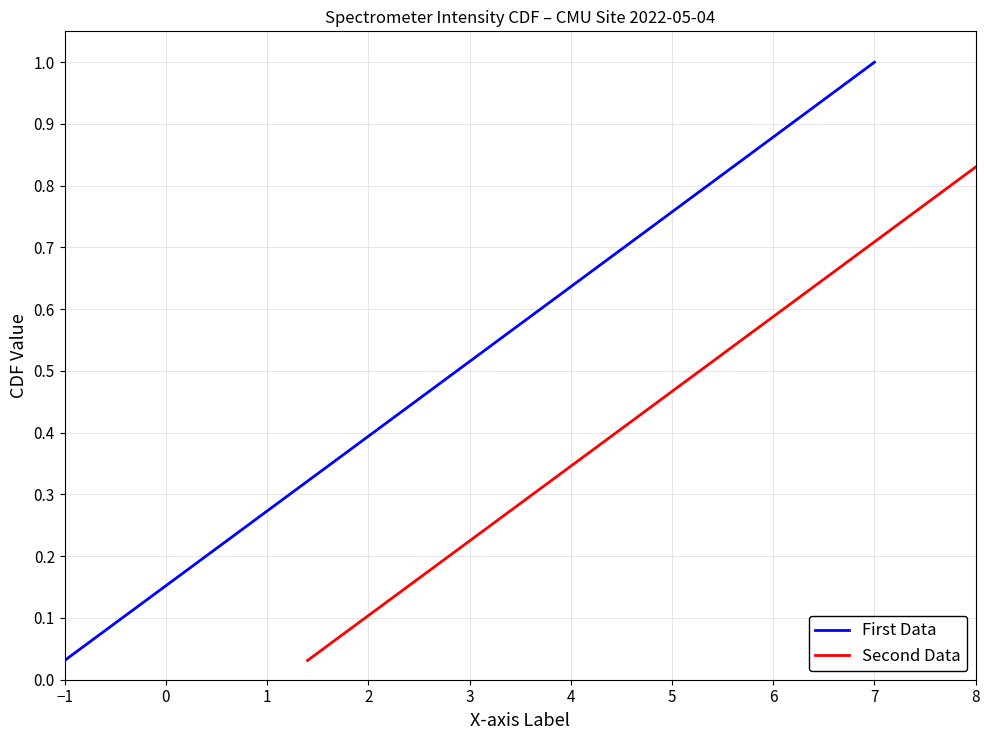

Which category has the lowest value in the First Data series?

−1